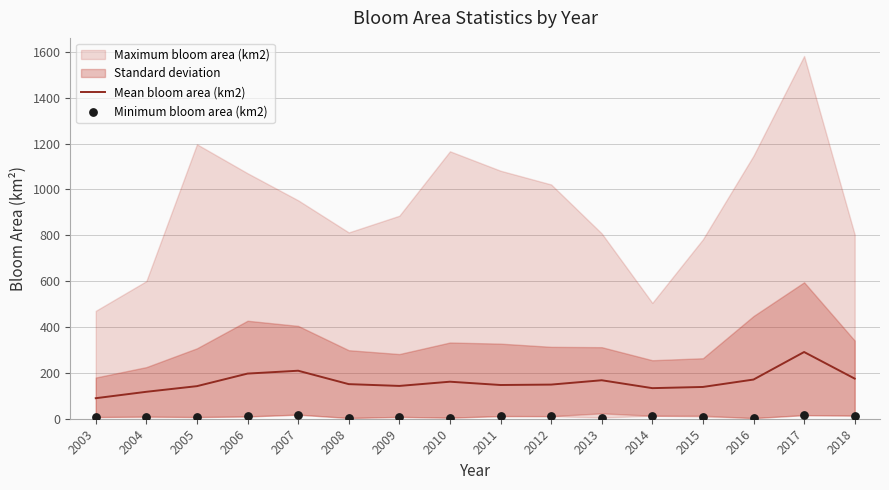

Is it true that Mean bloom area (km2) equals 239.9 at 2009?

False